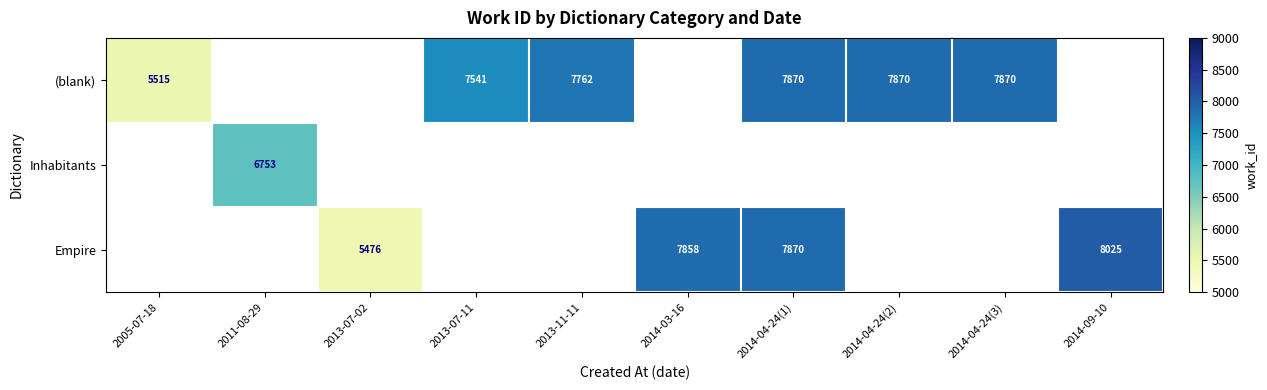

What is the difference between the Empire values at 2014-04-24(1) and 2014-09-10?

155